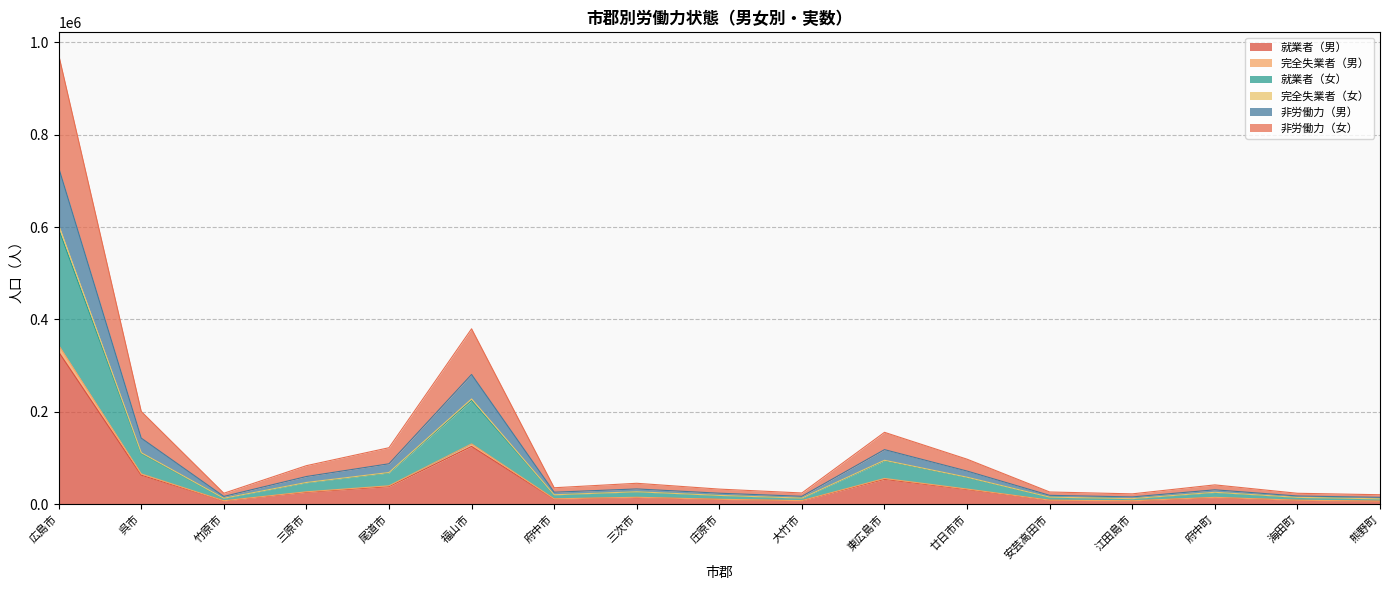

What is the highest value of the 就業者（男） series?

329534